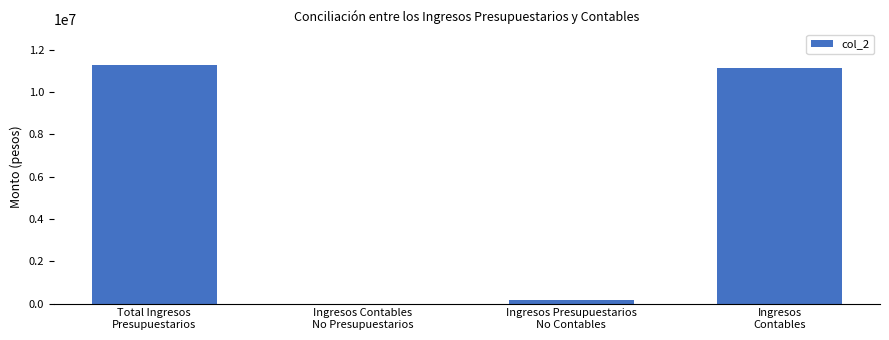

How many values are above zero?

3